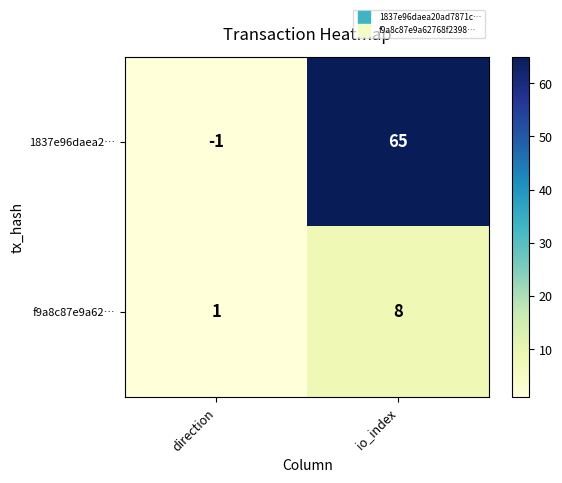

Rank the series by their average value, from highest to lowest.

1837e96daea2…, f9a8c87e9a62…